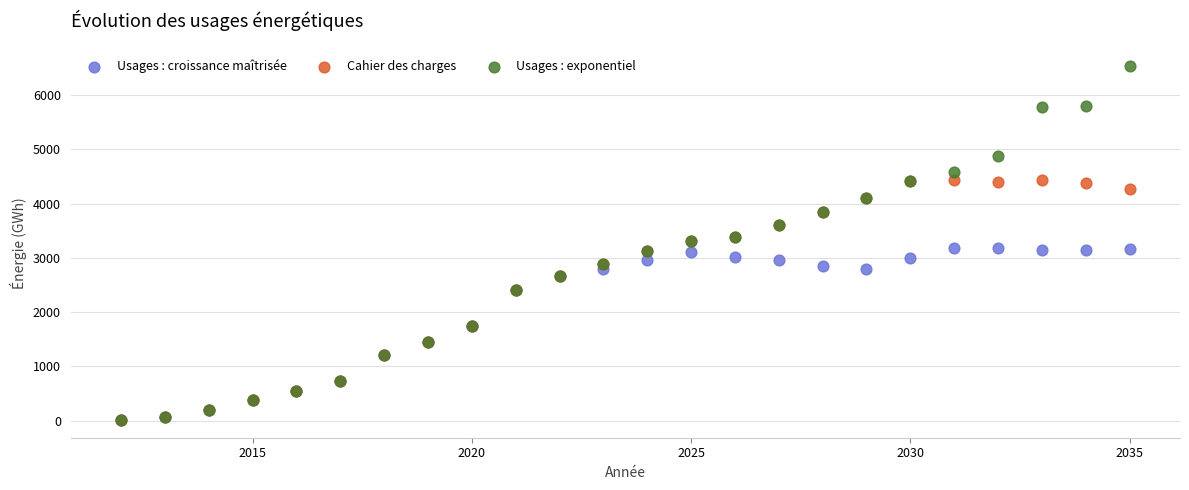

What are all the series names shown in the legend?

Usages : croissance maîtrisée, Cahier des charges, Usages : exponentiel